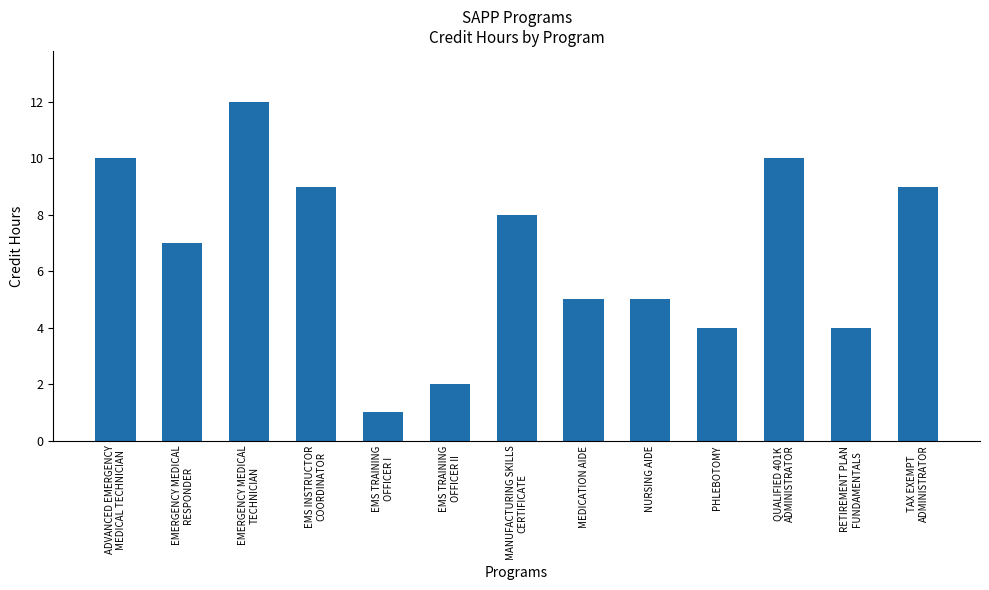

Reading right to left, what are all the values shown in this chart?

TAX EXEMPT
ADMINISTRATOR=9	RETIREMENT PLAN
FUNDAMENTALS=4	QUALIFIED 401K
ADMINISTRATOR=10	PHLEBOTOMY=4	NURSING AIDE=5	MEDICATION AIDE=5	MANUFACTURING SKILLS
CERTIFICATE=8	EMS TRAINING
OFFICER II=2	EMS TRAINING
OFFICER I=1	EMS INSTRUCTOR
COORDINATOR=9	EMERGENCY MEDICAL
TECHNICIAN=12	EMERGENCY MEDICAL
RESPONDER=7	ADVANCED EMERGENCY
MEDICAL TECHNICIAN=10